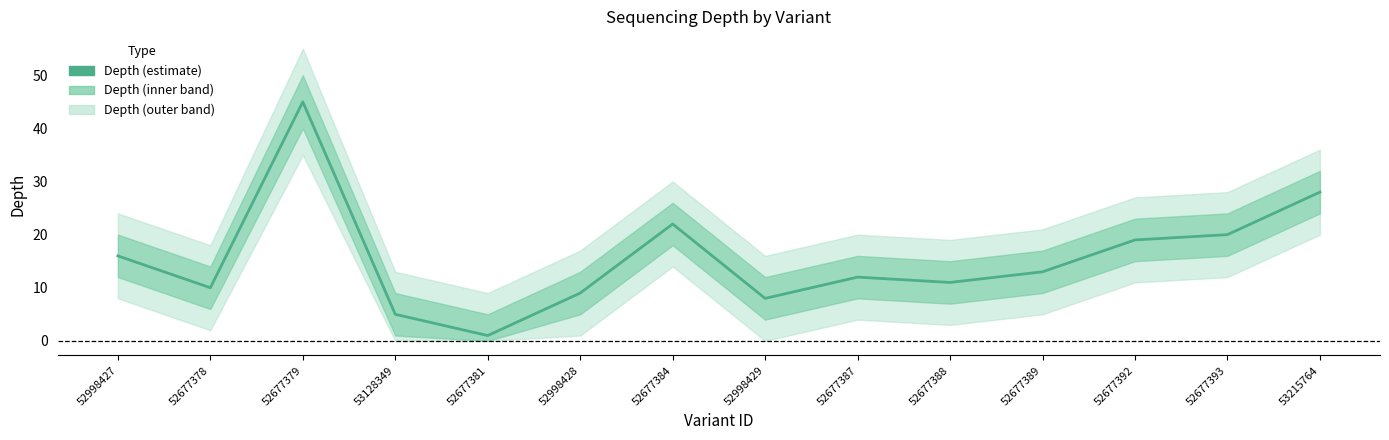

Rank the categories by value from highest to lowest.

52677379, 53215764, 52677384, 52677393, 52677392, 52998427, 52677389, 52677387, 52677388, 52677378, 52998428, 52998429, 53128349, 52677381